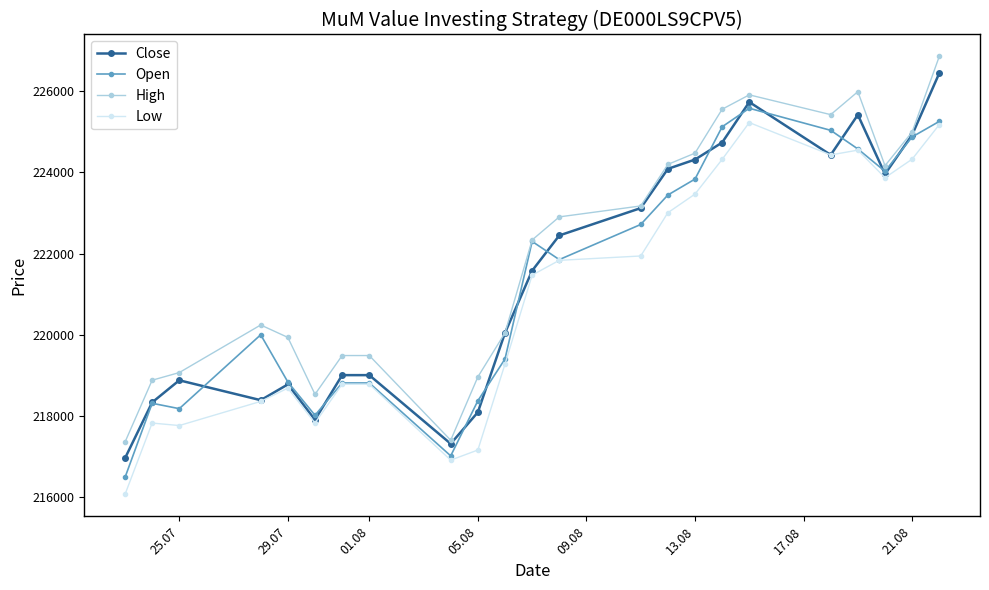

True or false: Low and High cross at least once.

False